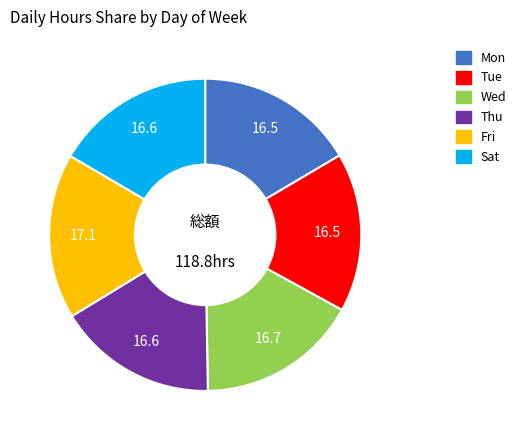

Count the number of slices in the pie.

6